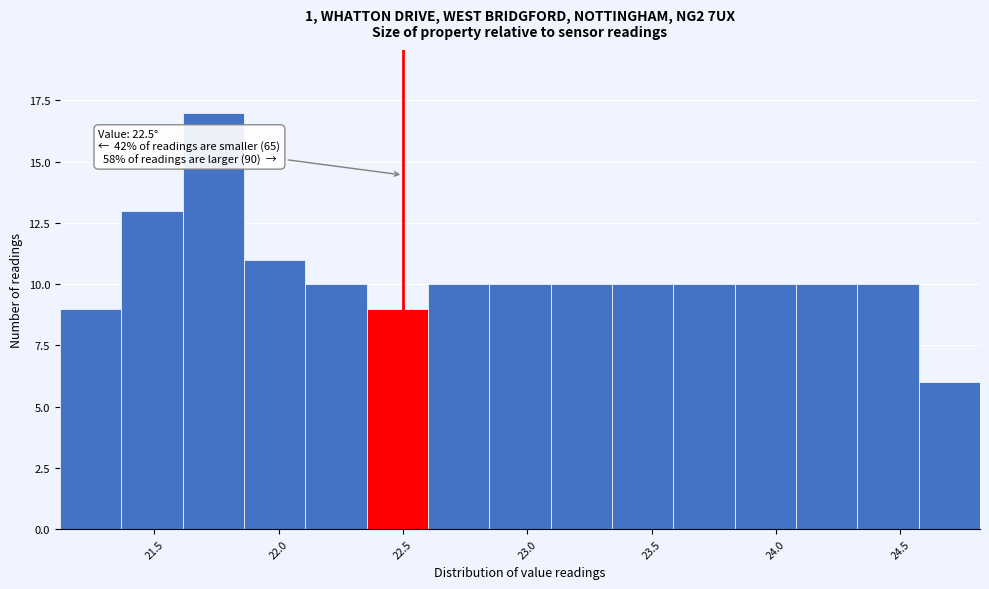

Over which range of the x-axis is the bar tallest?

21.60 to 21.85